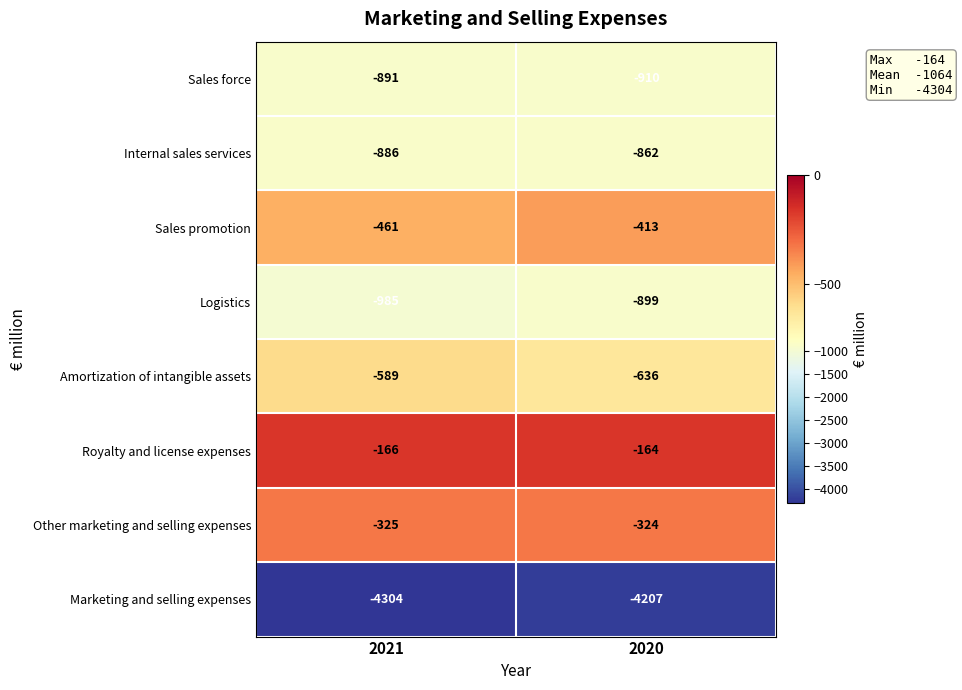

What is the smallest value displayed?

-4304